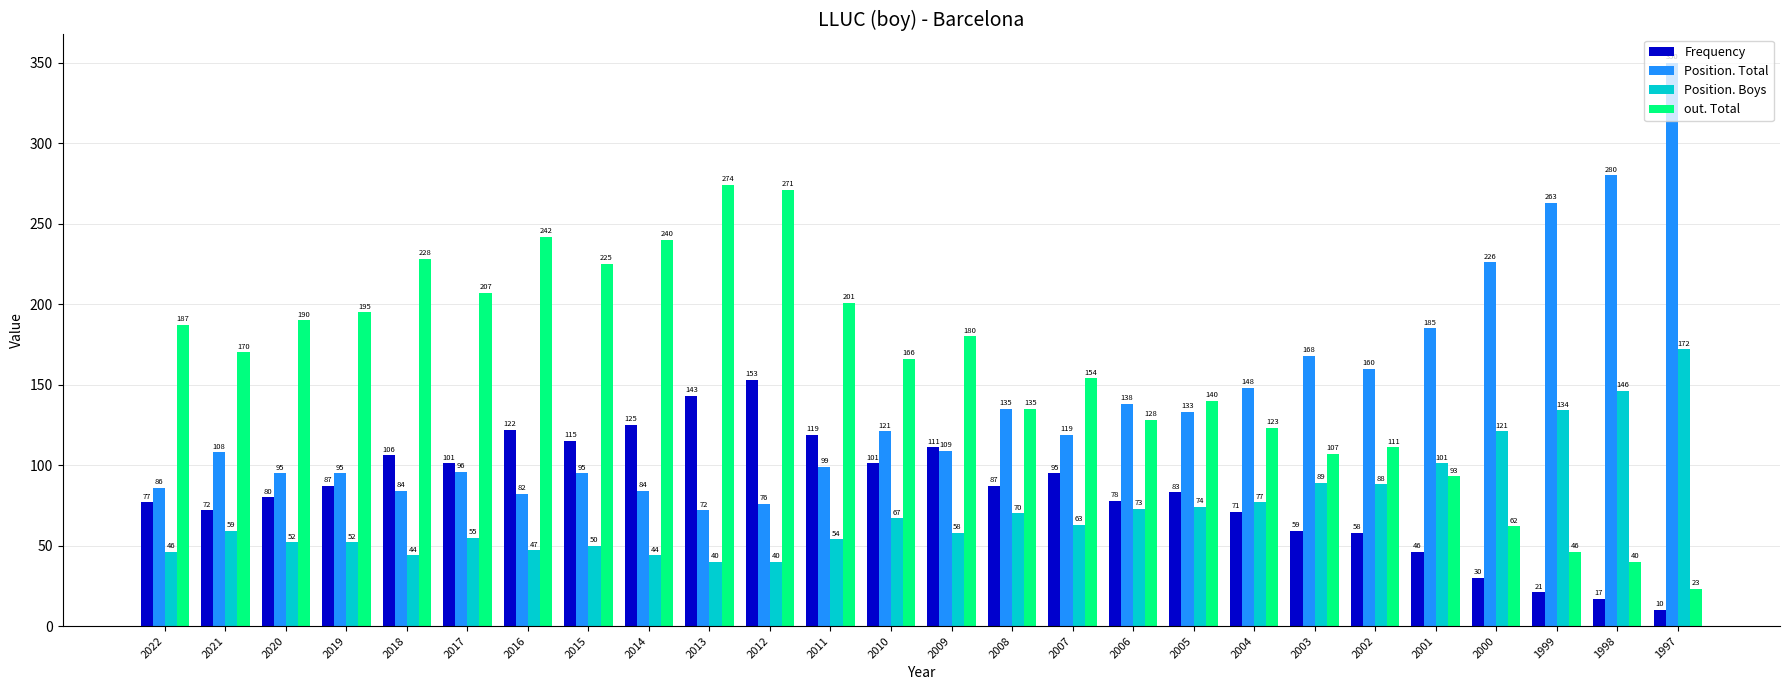

What is the total value across all series at 2002?

417